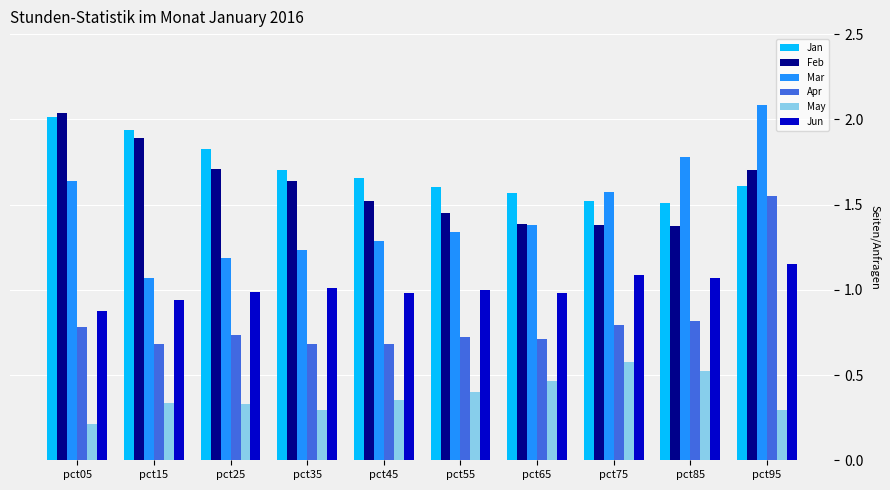

How many bars are there in total?

60